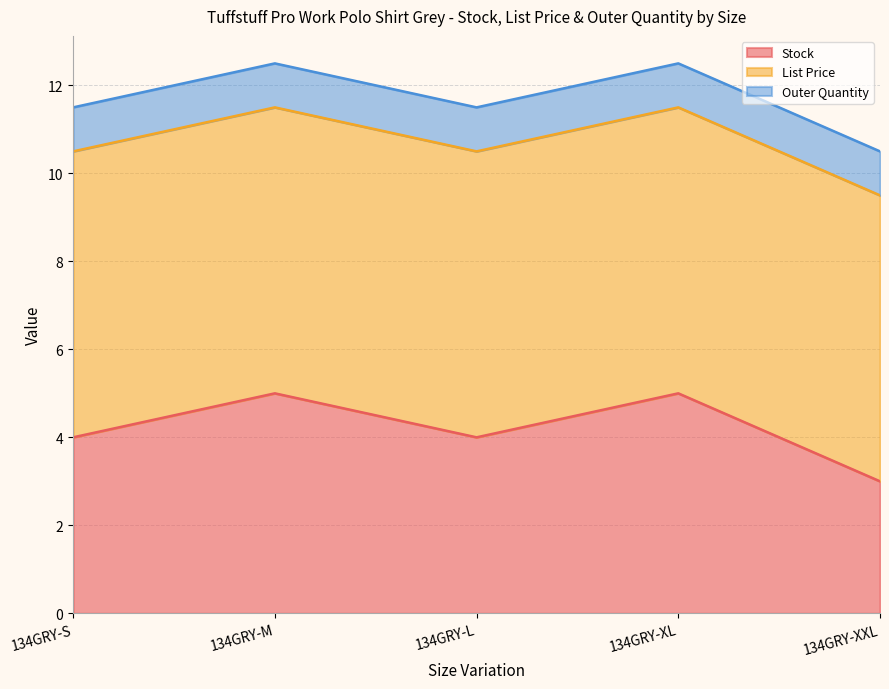

True or false: Outer Quantity has a value of 0.3 at 134GRY-S.

False